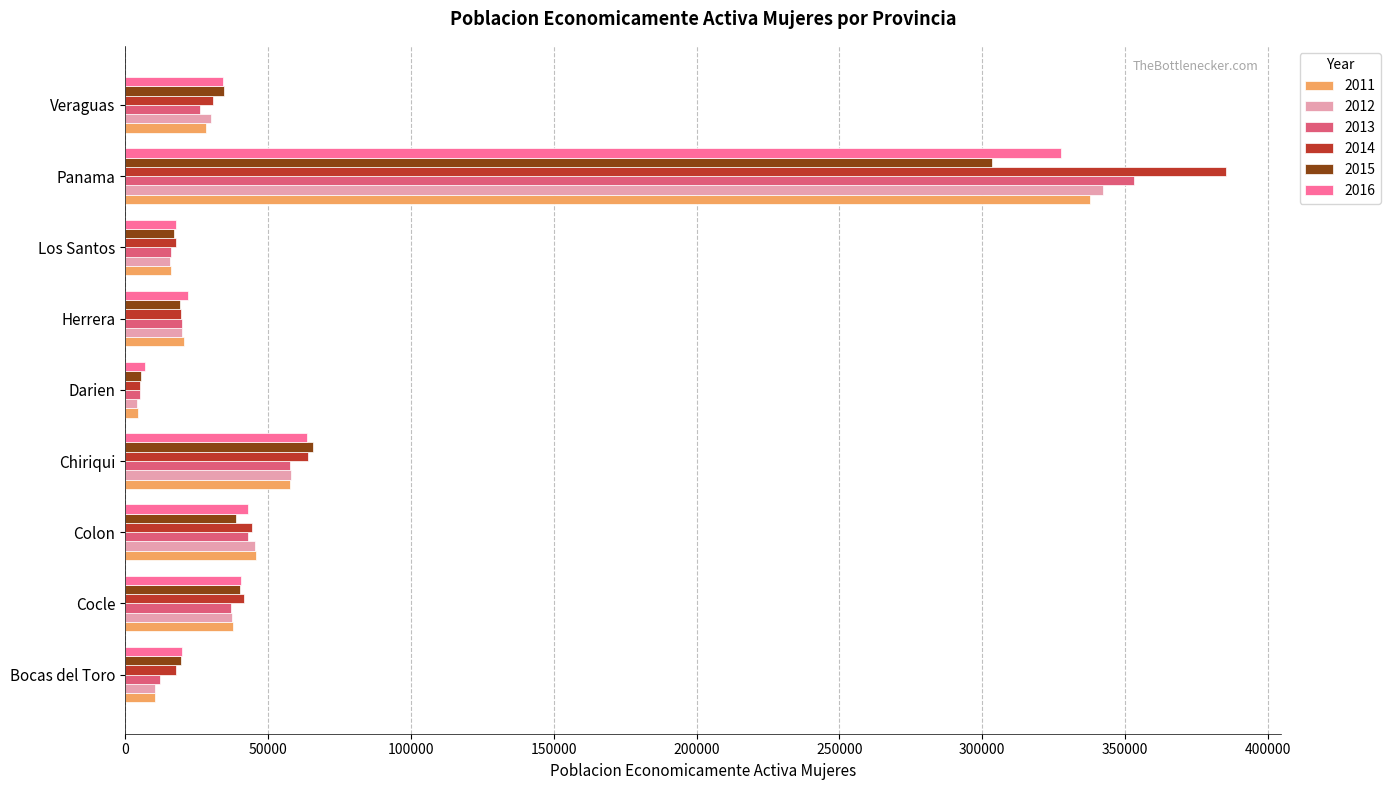

What is the spread (max minus min) of values at Veraguas?

8490